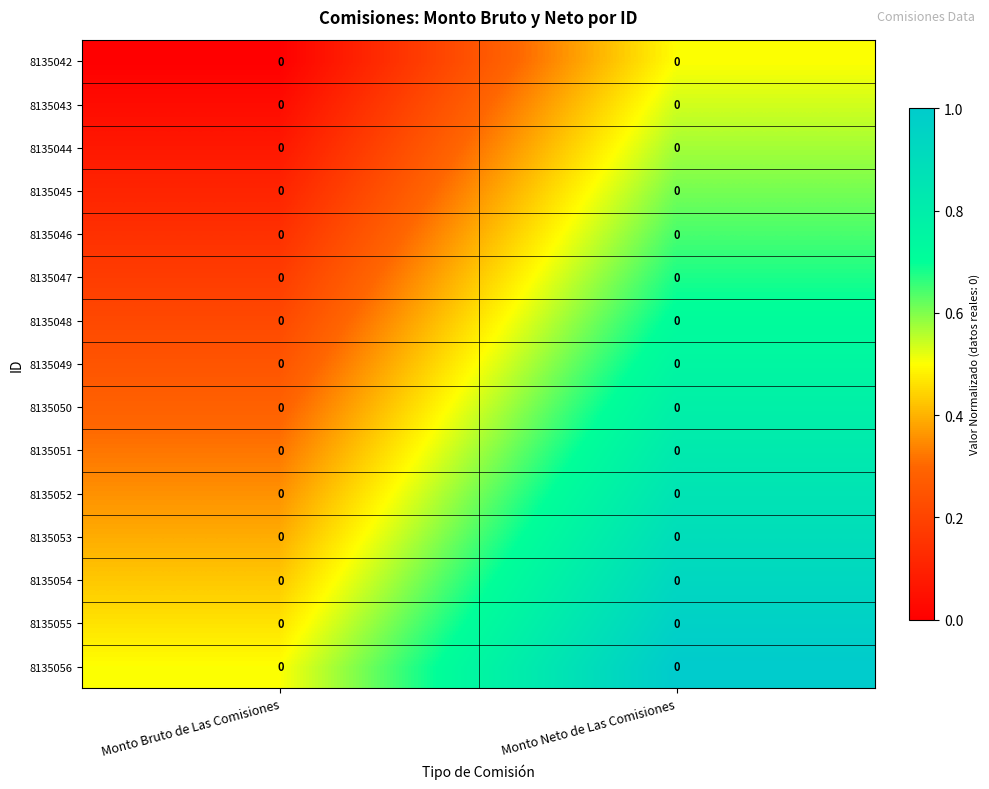

Rank the categories by 8135049 value from lowest to highest.

Monto Bruto de Las Comisiones, Monto Neto de Las Comisiones